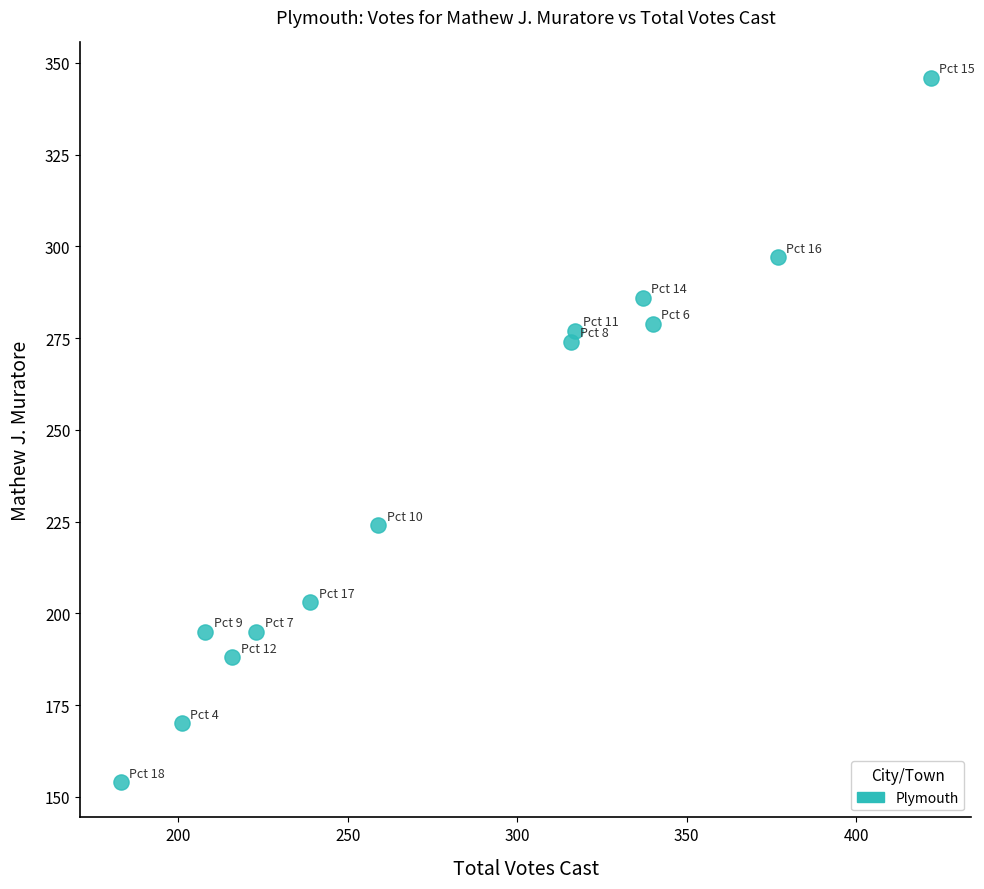

What is the range of Y values (max minus min)?

192